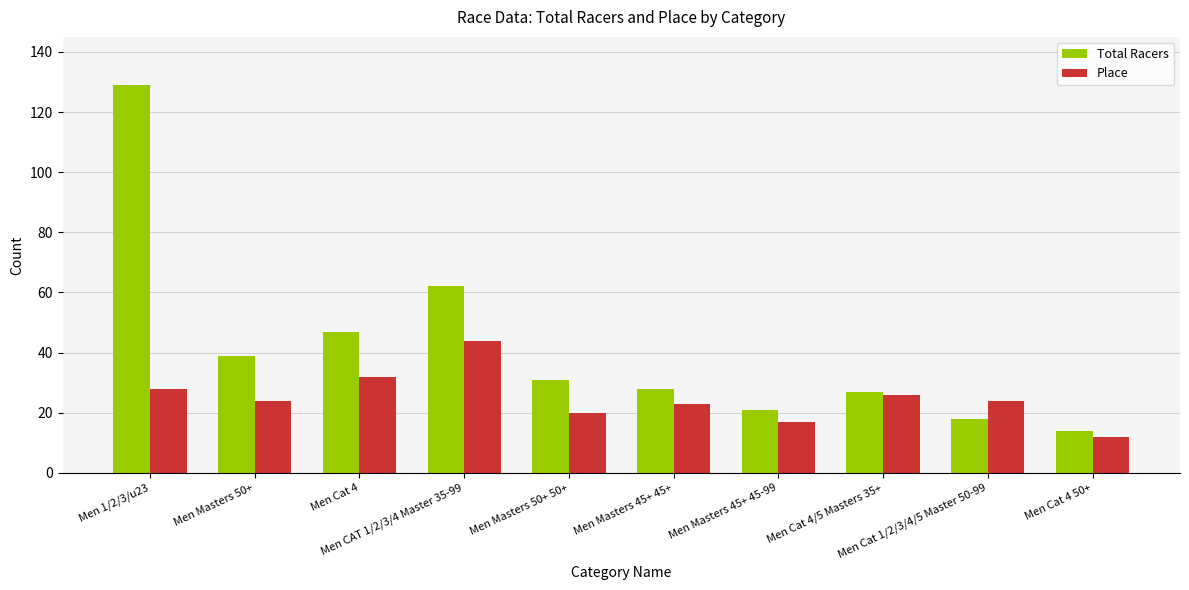

What is the total value across all series at Men Masters 45+ 45-99?

38